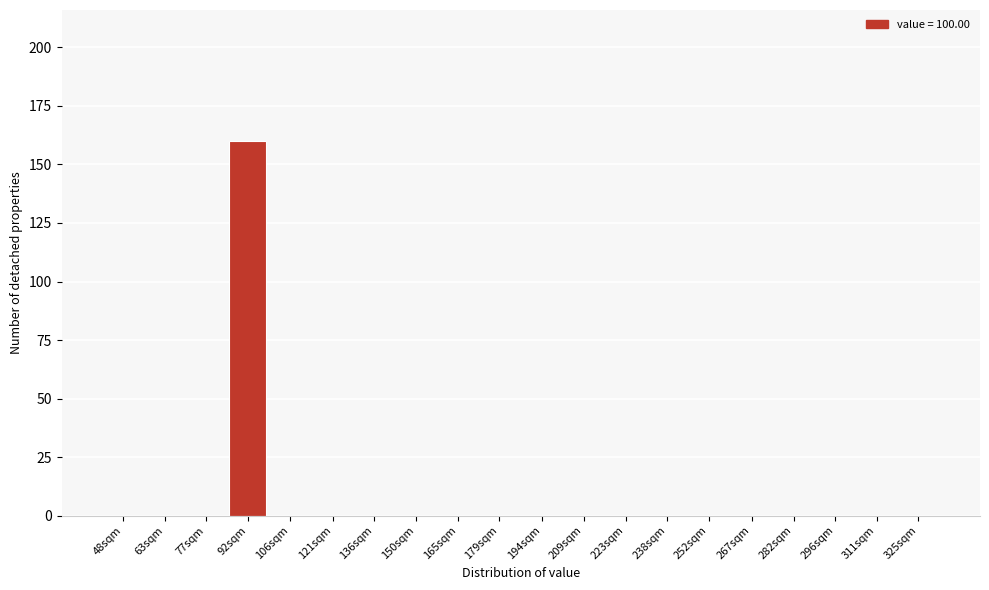

Reading left to right, transcribe all the data shown in this chart.

48sqm=0	63sqm=0	77sqm=0	92sqm=160	106sqm=0	121sqm=0	136sqm=0	150sqm=0	165sqm=0	179sqm=0	194sqm=0	209sqm=0	223sqm=0	238sqm=0	252sqm=0	267sqm=0	282sqm=0	296sqm=0	311sqm=0	325sqm=0